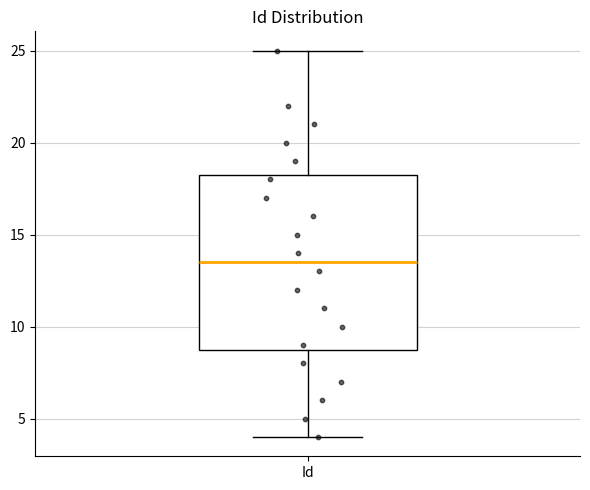

Transcribe this box plot: give where the median line is, the range the box spans, and where the two whiskers end, as read against the y-axis. The values are not printed on the chart, so give them approximately, as read against the axis.

median 13.5, box 9.0 to 18.5, whiskers 4.0 to 25.0